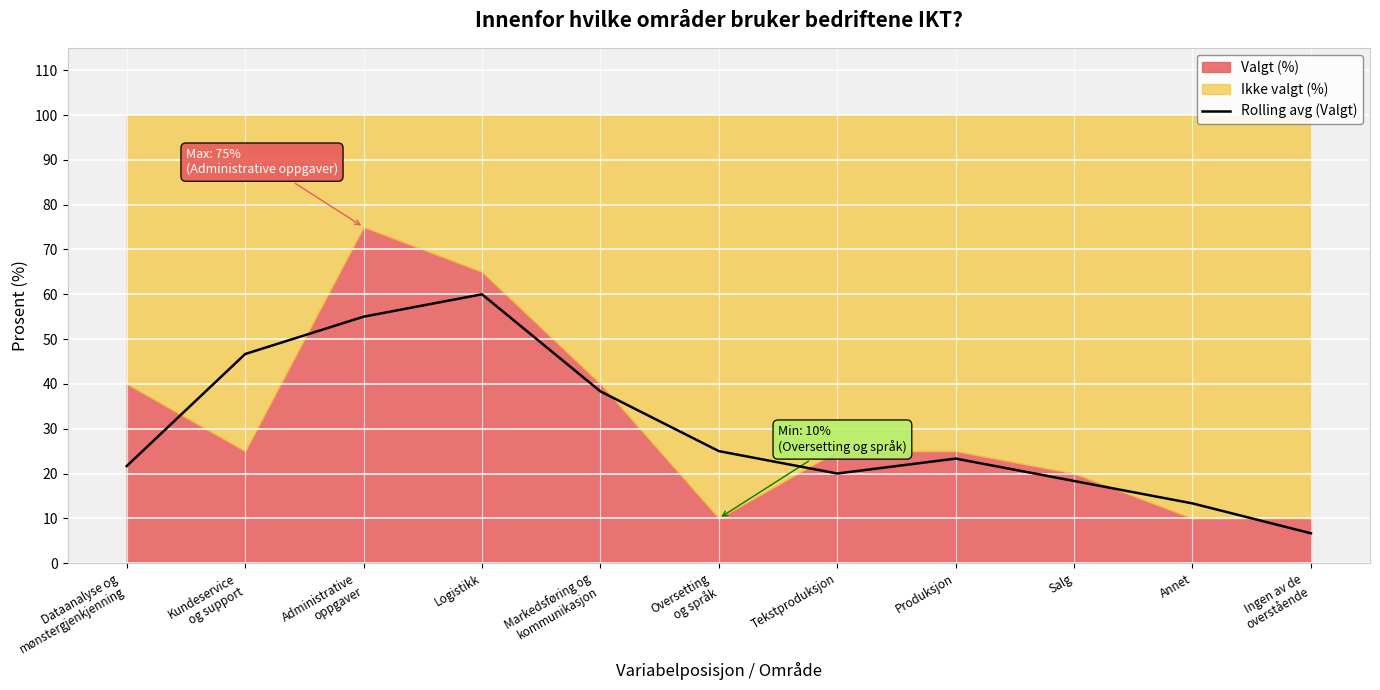

What is the smallest value displayed?

6.7